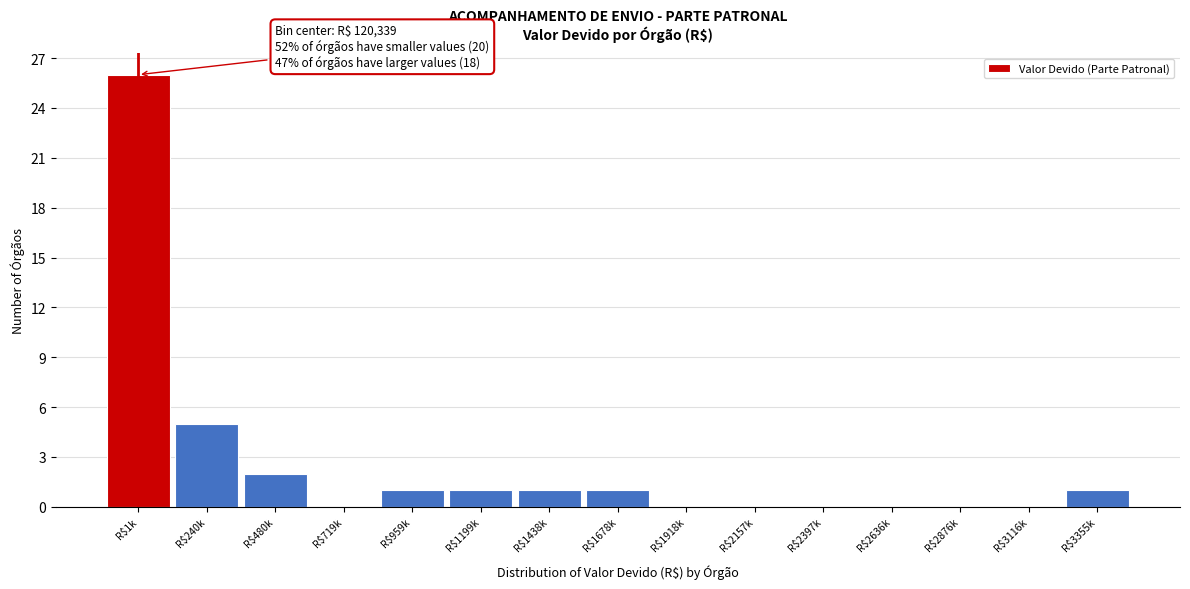

What is the greatest value displayed?

26